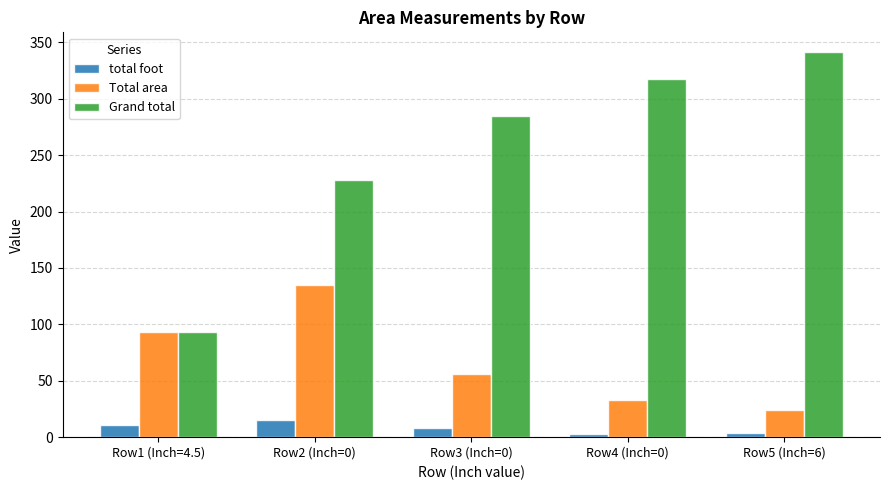

At which label is Total area closest to 79?

Row1 (Inch=4.5)